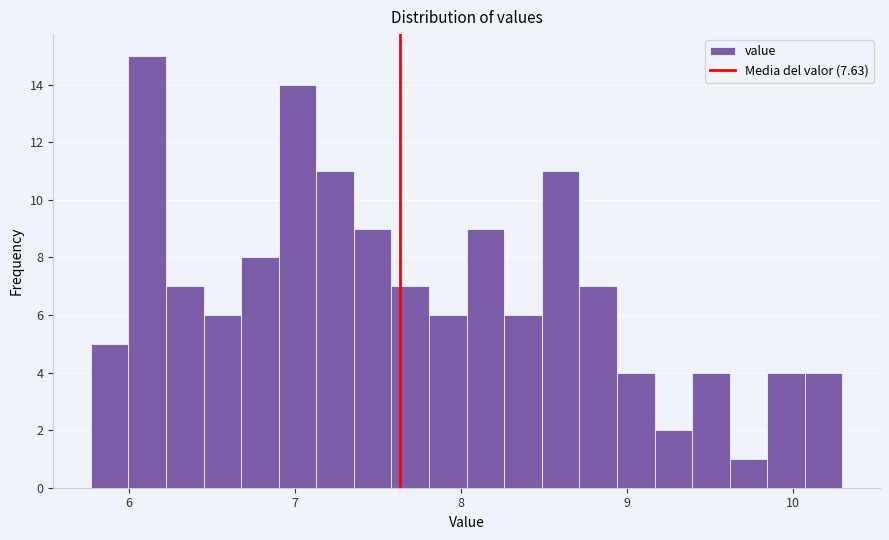

Around what value on the x-axis is the tallest bar? Give the approximate position of its centre, as read against the axis.

6.1